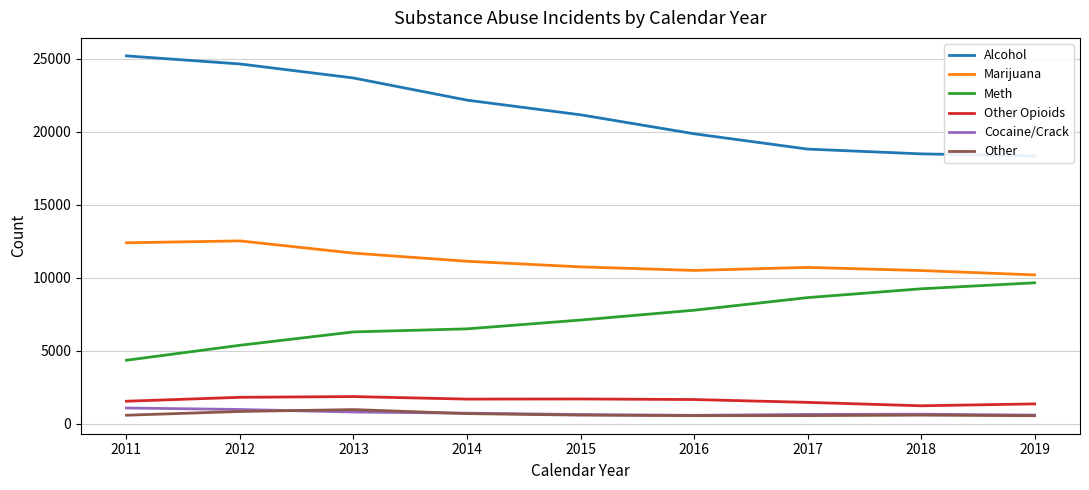

At which label is Other closest to 743?

2014